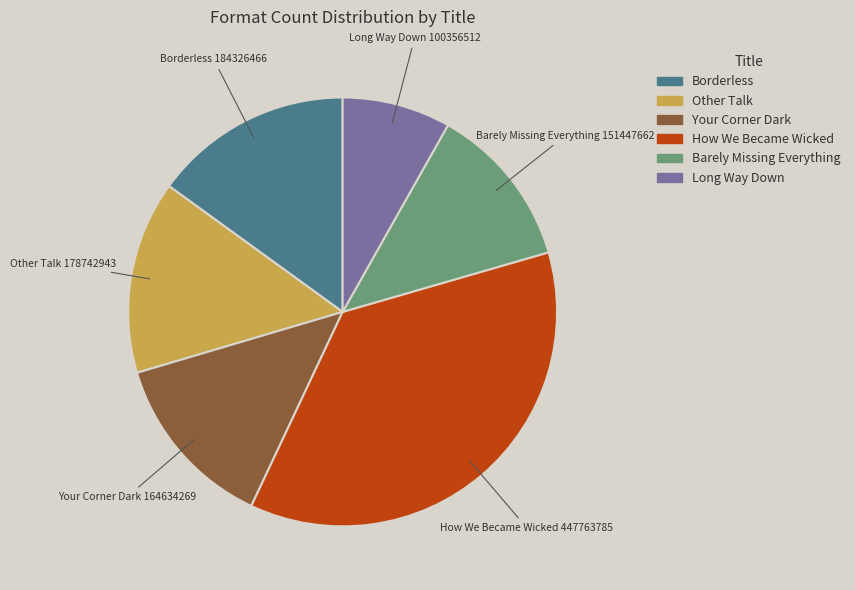

Which slice is the smallest?

Long Way Down